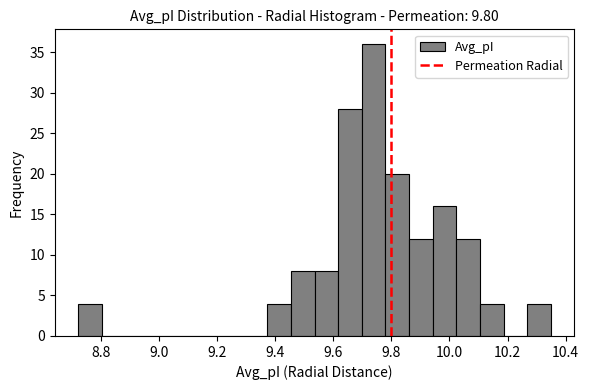

What is the height of the bar covering 9.54 to 9.62 on the x-axis? Neither the bar edges nor the heights are printed on the chart, so give them approximately, as read against the axes.

8